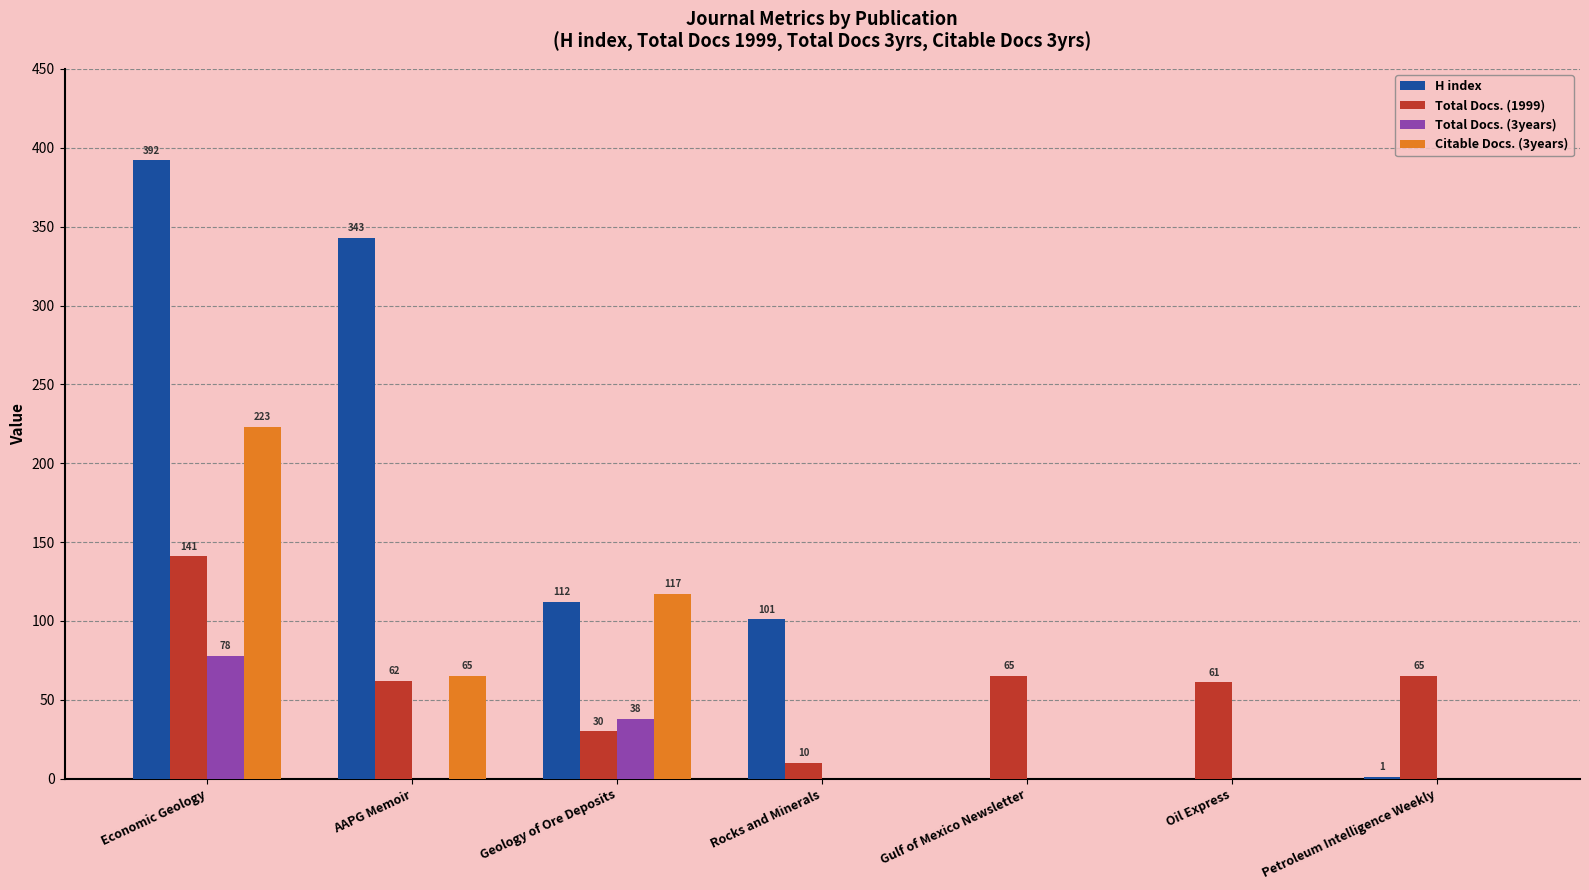

Which series changed the most between Economic Geology and AAPG Memoir?

Citable Docs. (3years)